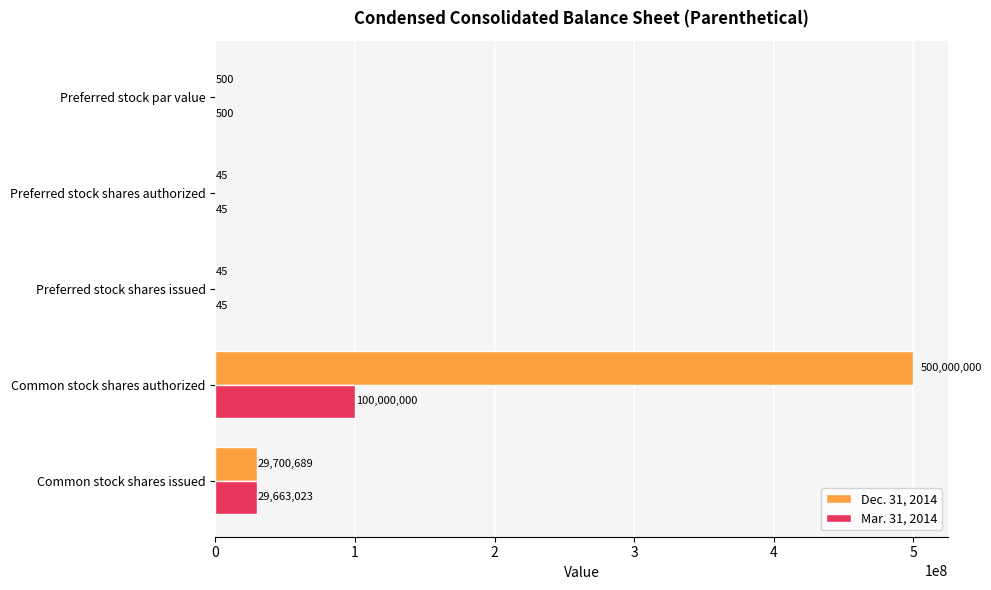

Which category has the highest value in the Mar. 31, 2014 series?

Common stock shares authorized